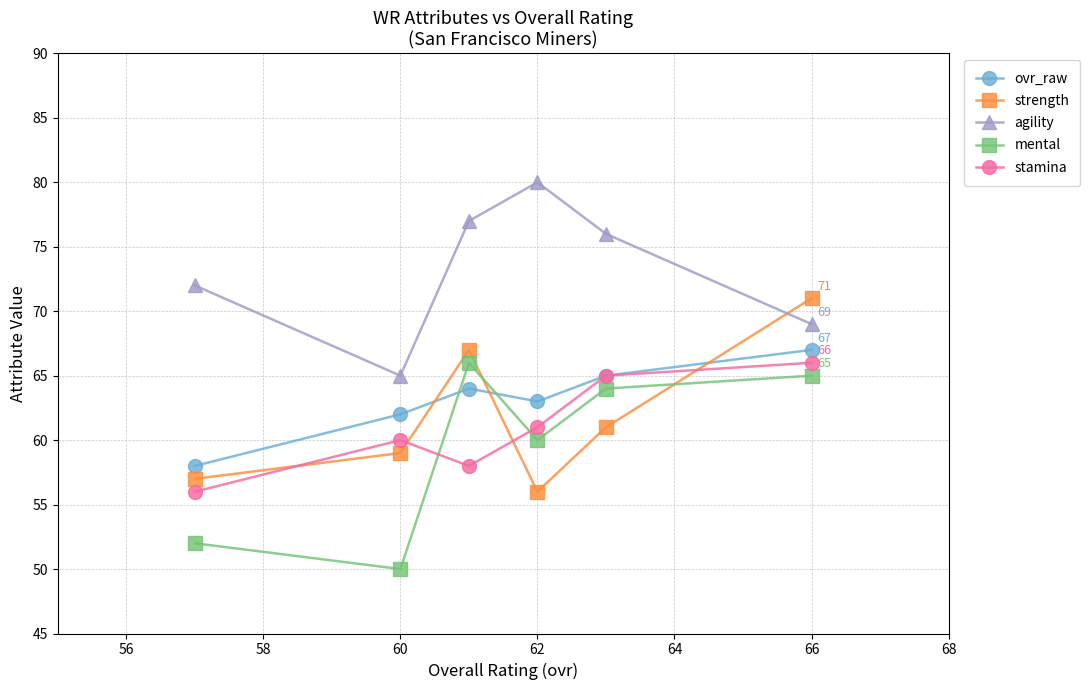

Count the ovr_raw values in the range 62 to 65.

4